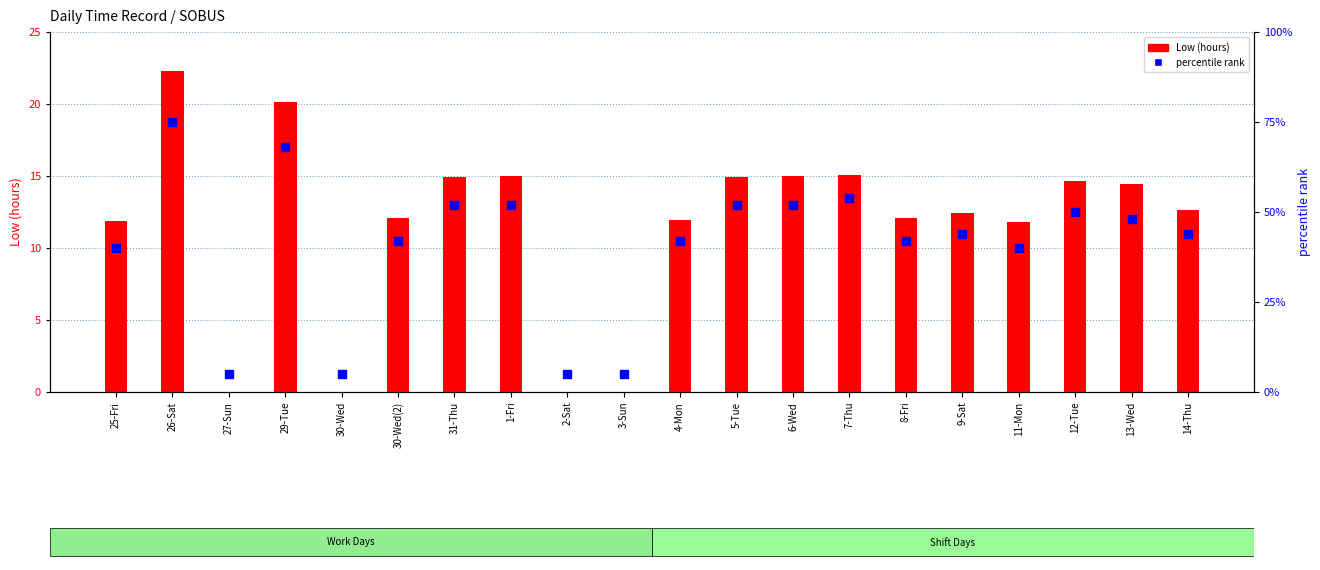

Which series has the largest total across all categories?

percentile rank